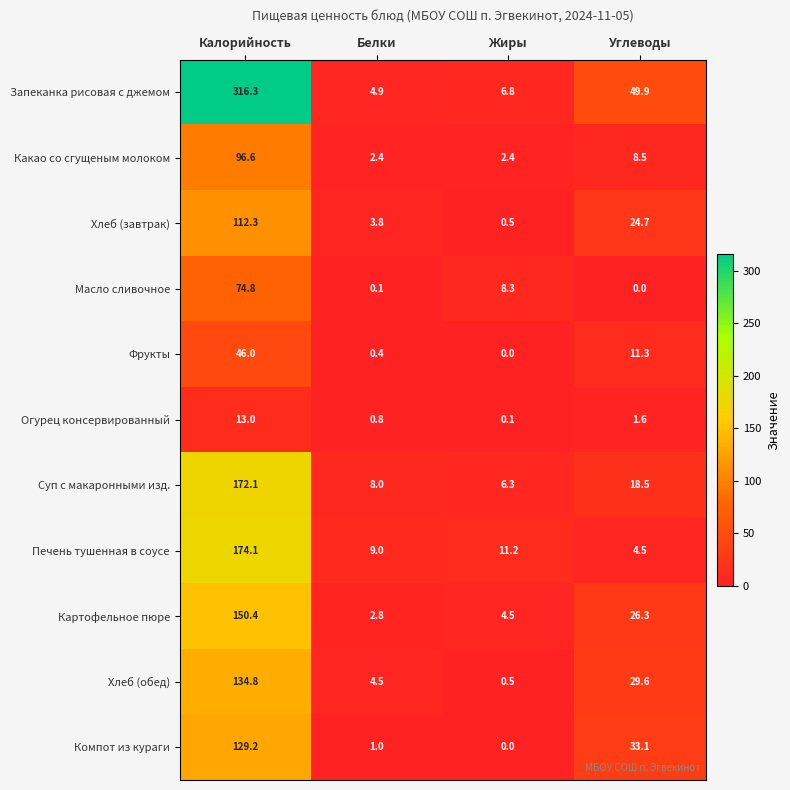

What is the greatest value displayed?

316.3